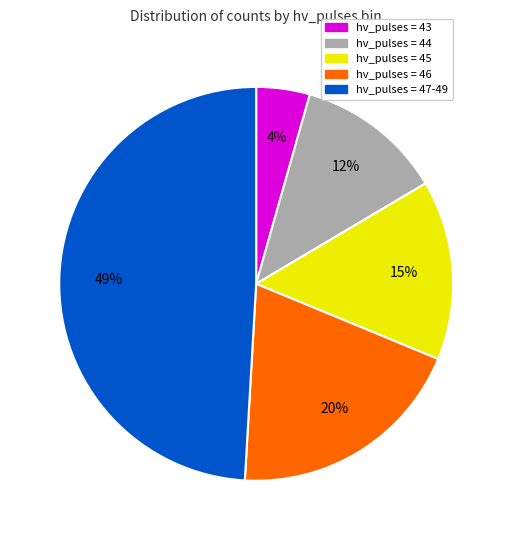

To the nearest percent, what is the average slice percentage?

20%